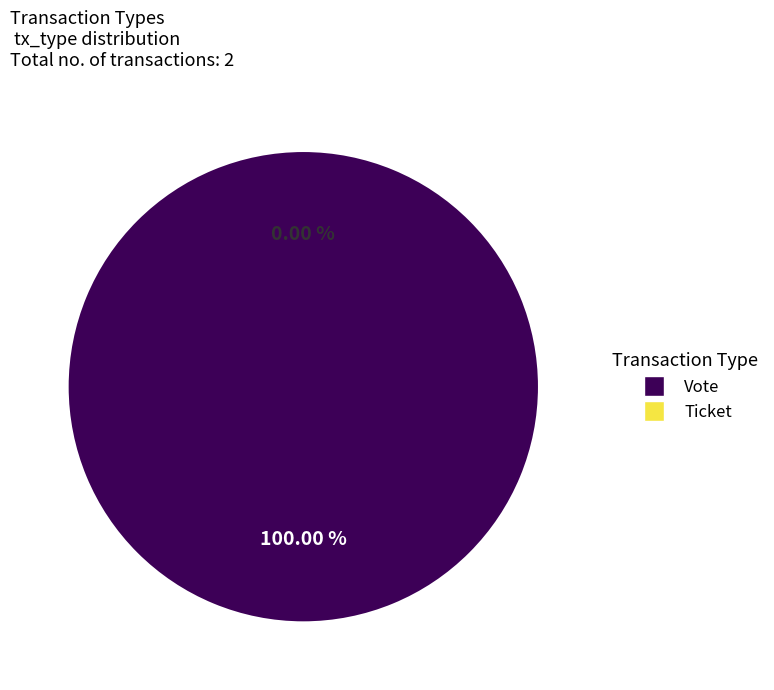

What is the smallest slice in the pie chart?

Ticket